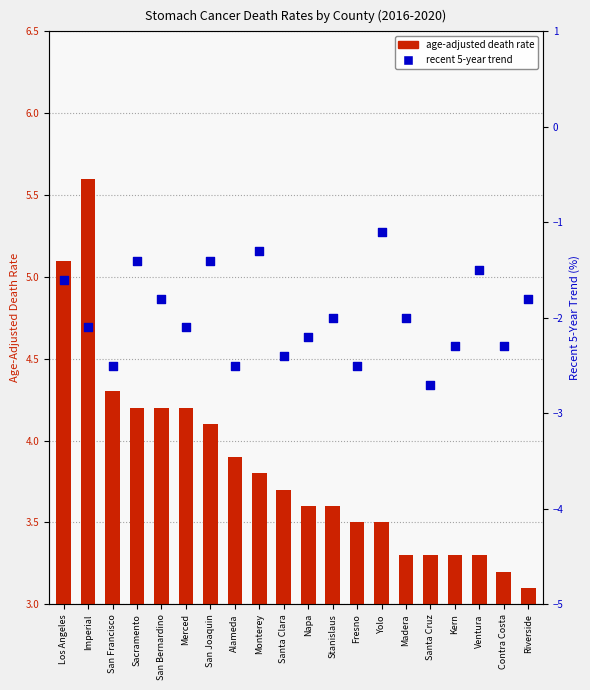

Which series has the largest Y range (max minus min)?

age-adjusted death rate